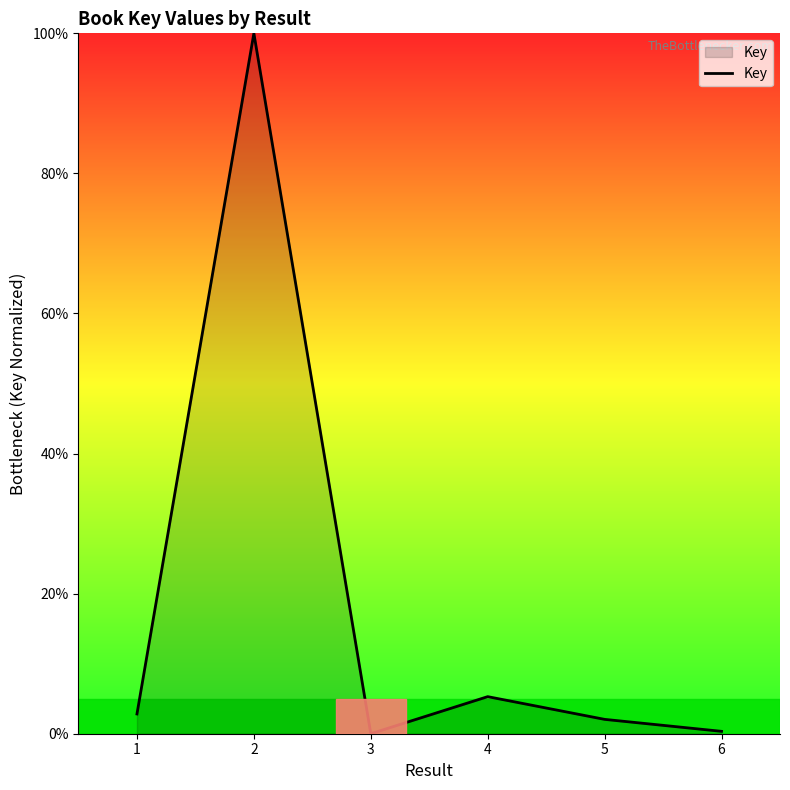

How many series are shown in this chart?

1